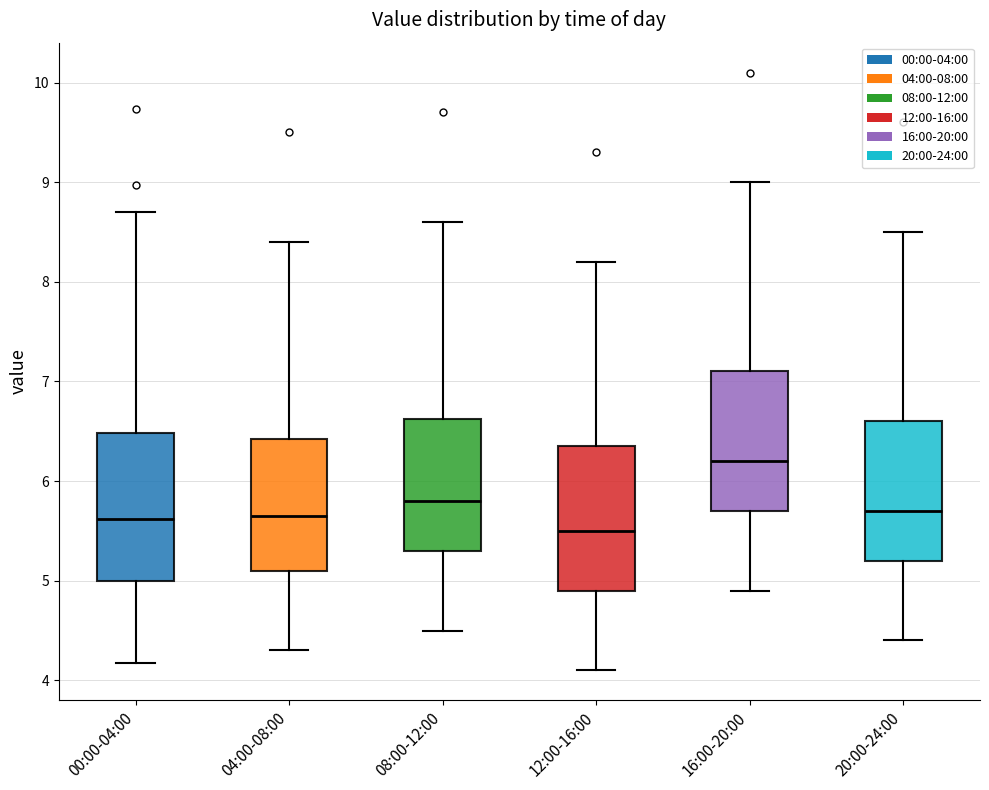

Where is the lower edge of the box for 04:00-08:00 on the y-axis? The values are not printed on the chart, so give them approximately, as read against the axis.

5.1